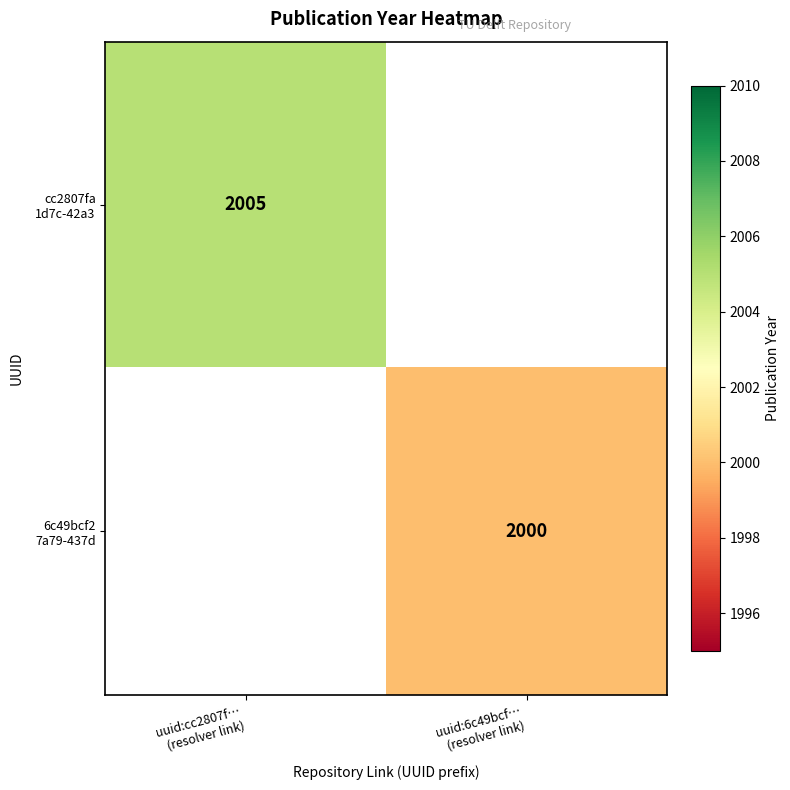

Which category has the highest value in the cc2807fa 1d7c-42a3 series?

uuid:cc2807f… (resolver link)